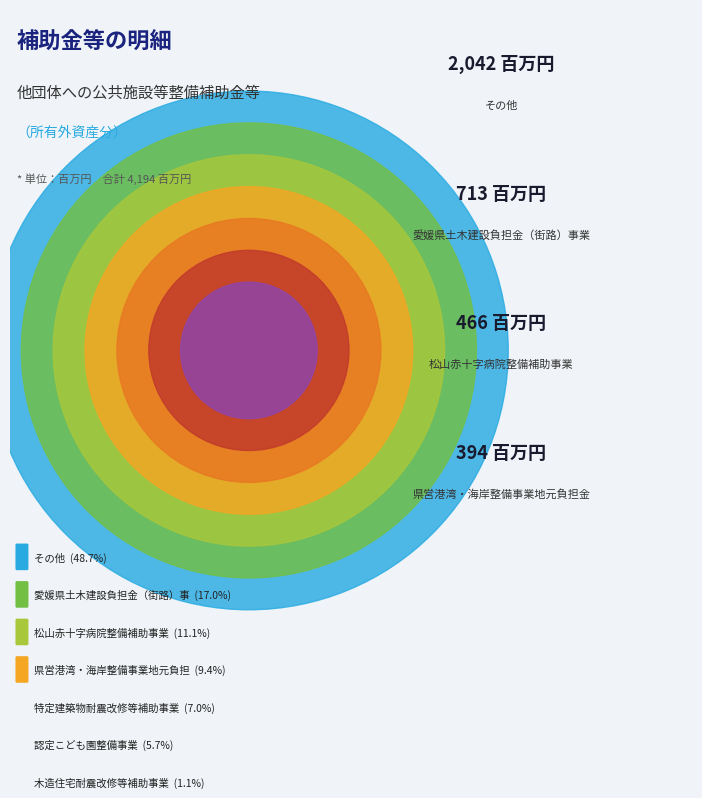

What is the largest slice in the pie chart?

その他